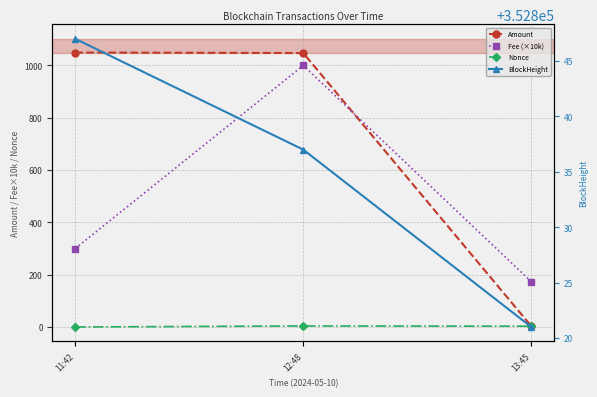

Is the value of BlockHeight at 13:45 greater than the value of Amount at 13:45?

Yes